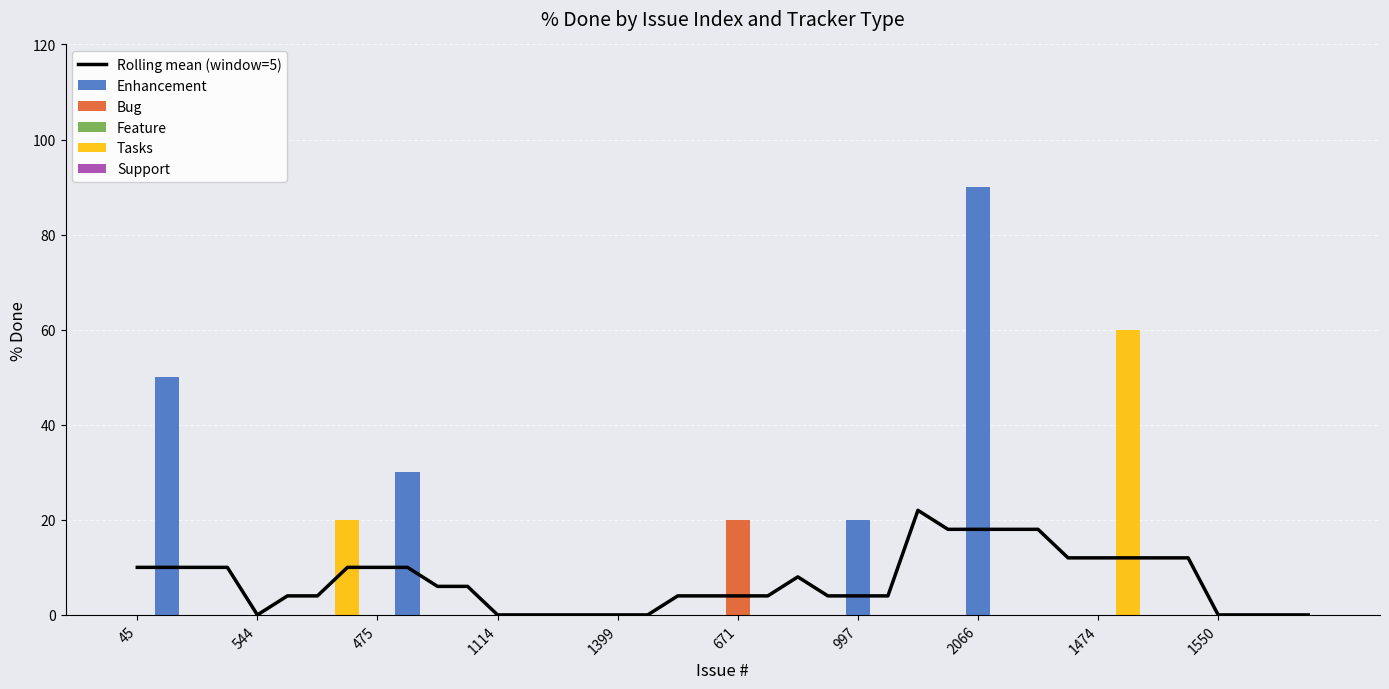

At which label does Enhancement reach its peak?

2066